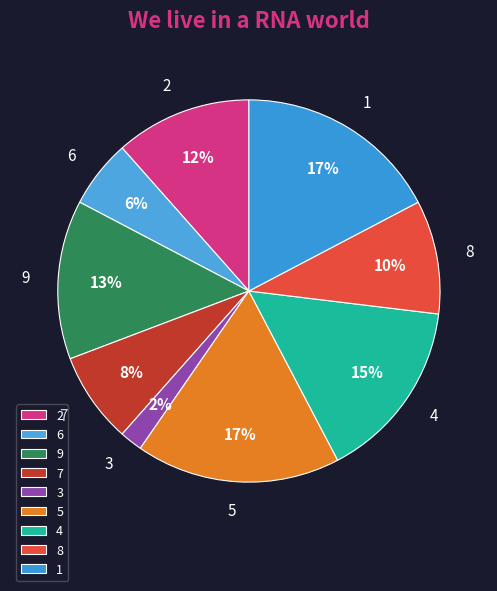

Which has a higher value, 4 or 6?

4